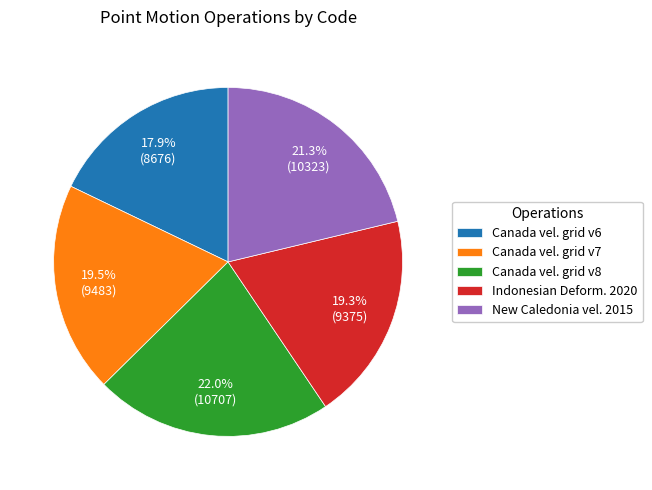

How many segments does this pie chart have?

5